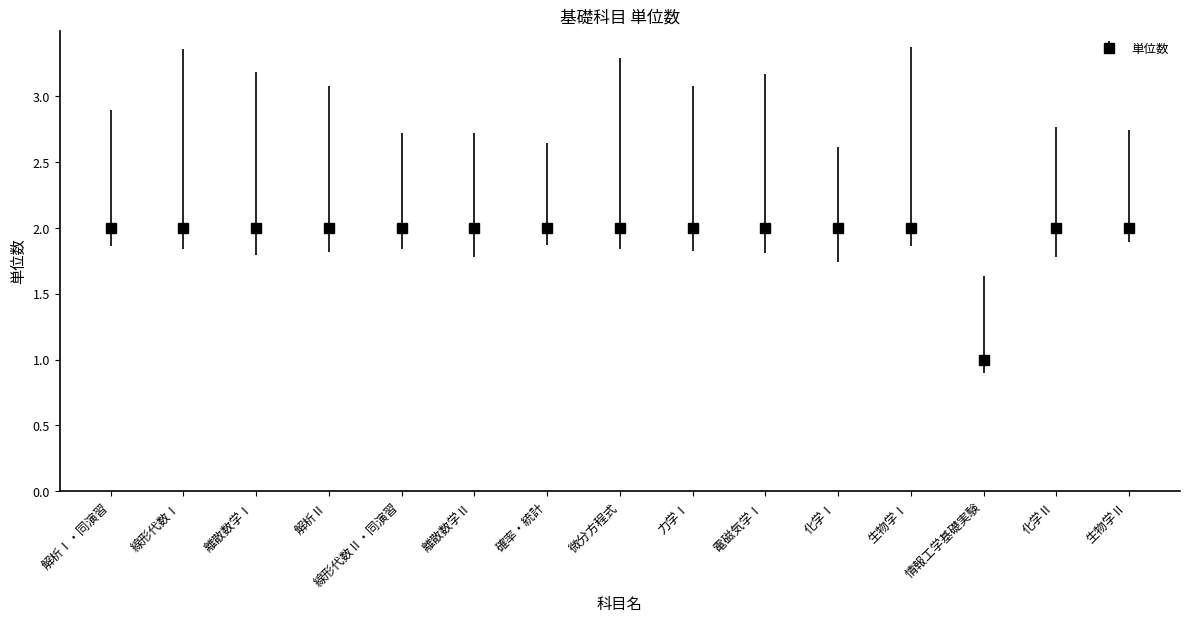

What is the minimum value shown in the chart?

1